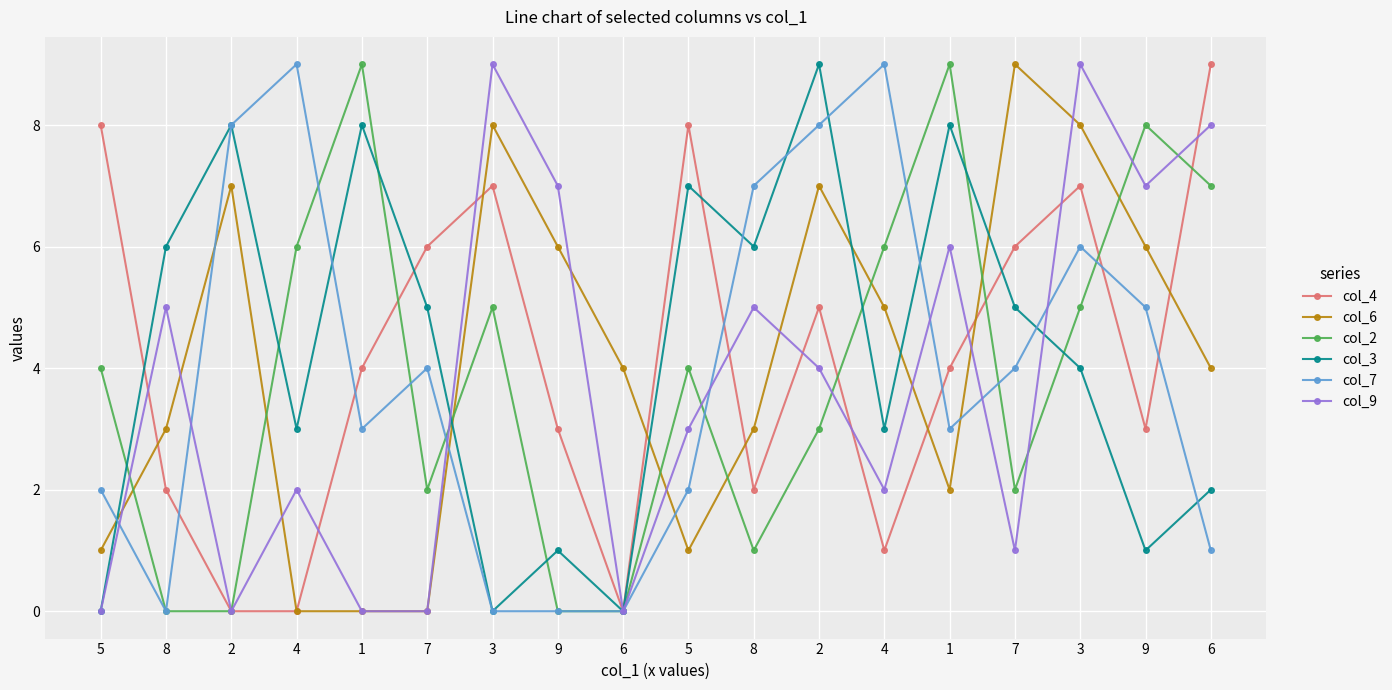

Read the col_7 value at 7.

4